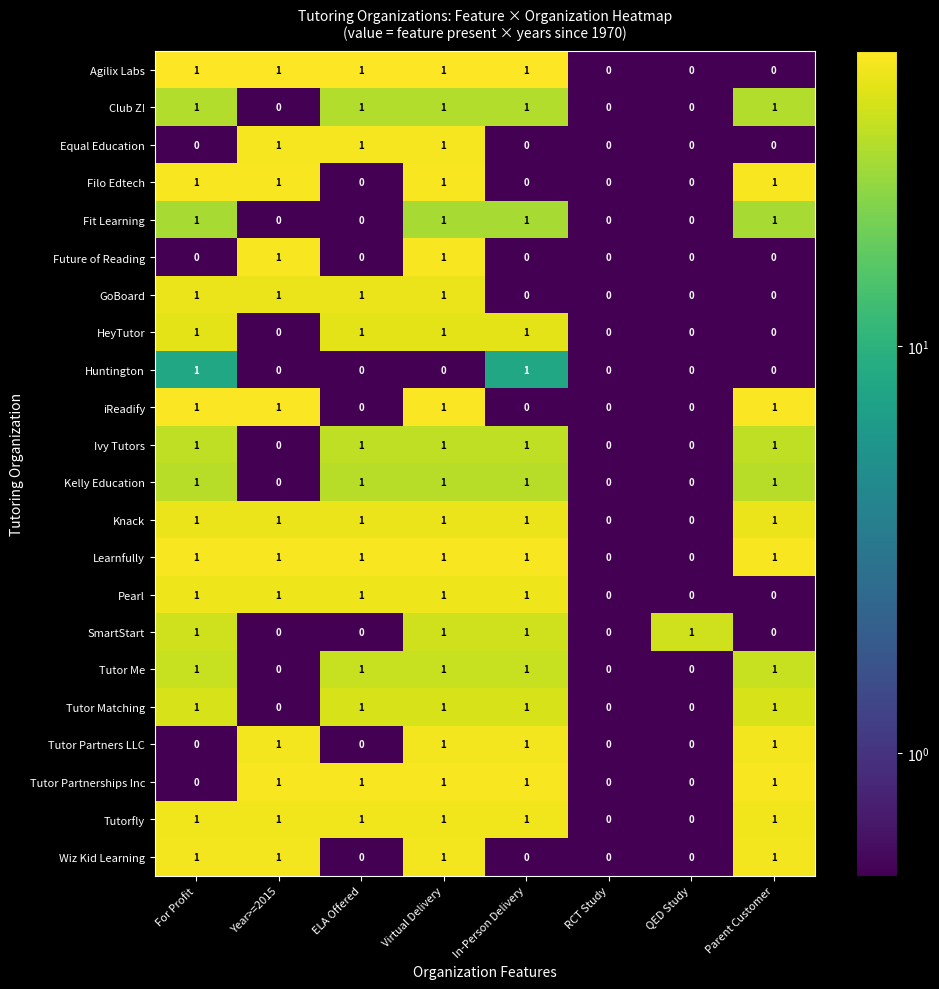

The value of Tutorfly at ELA Offered is 2. True or false?

False